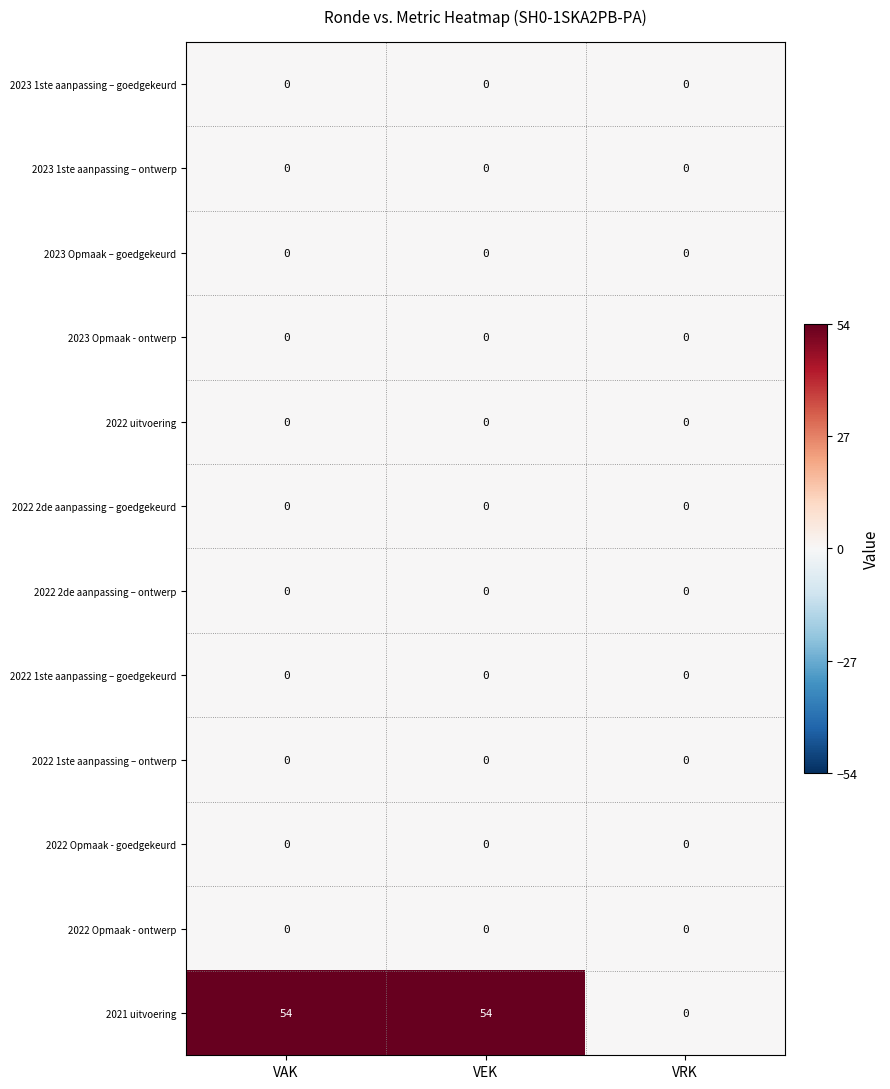

Which series has the largest range (max minus min)?

2021 uitvoering